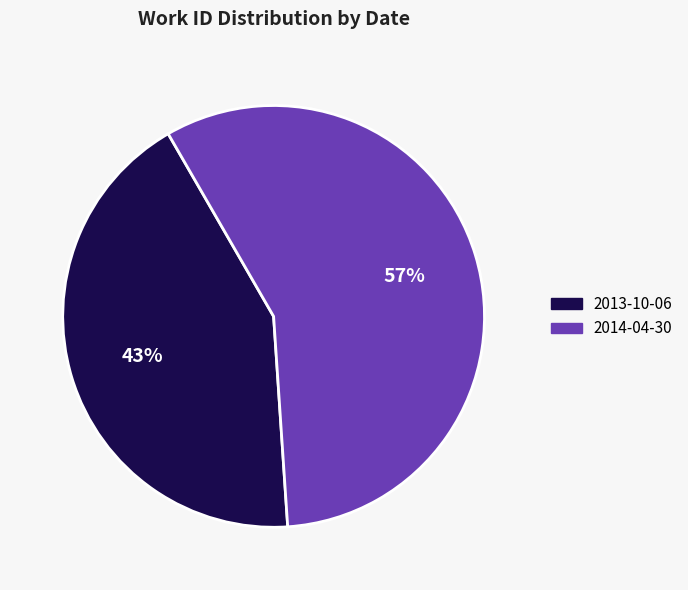

To the nearest percent, what is the average slice percentage?

50%